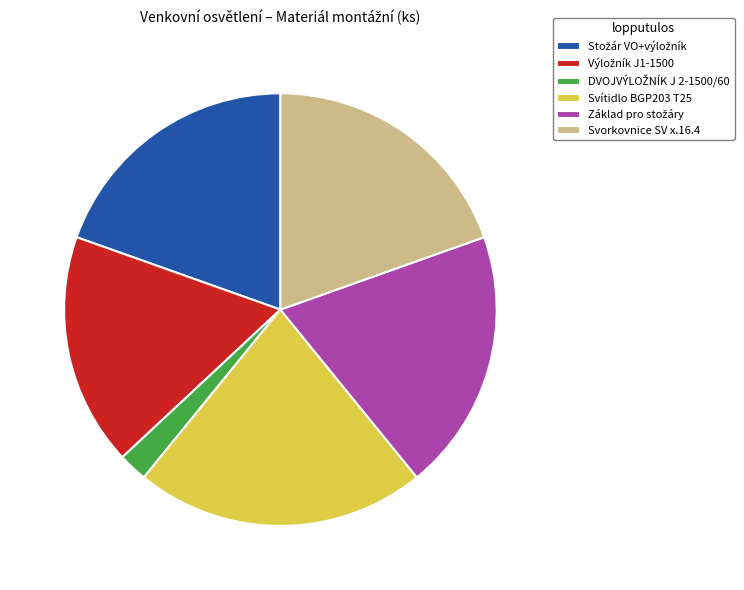

The Svítidlo BGP203 T25 slice represents 22% of the pie. True or false?

True